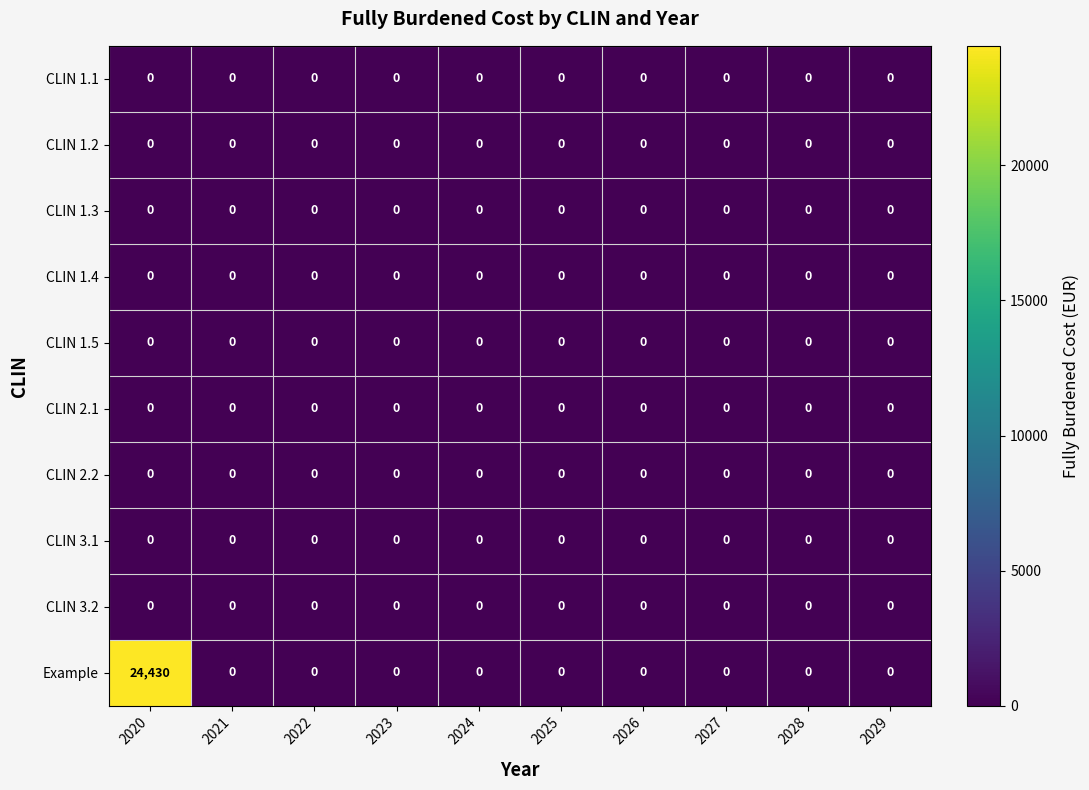

The value of CLIN 1.1 at 2025 is 0. True or false?

True